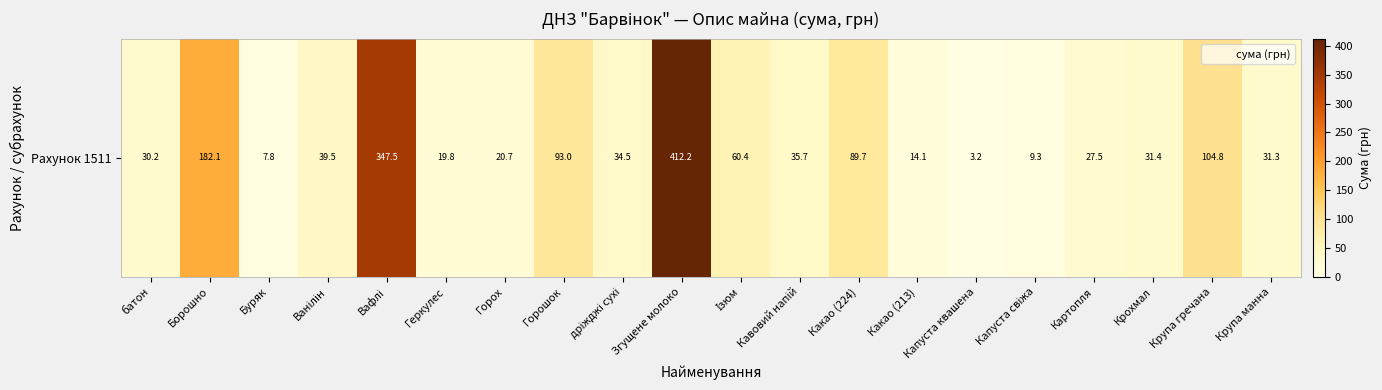

What is the approximate value at Ванілін?

39.5